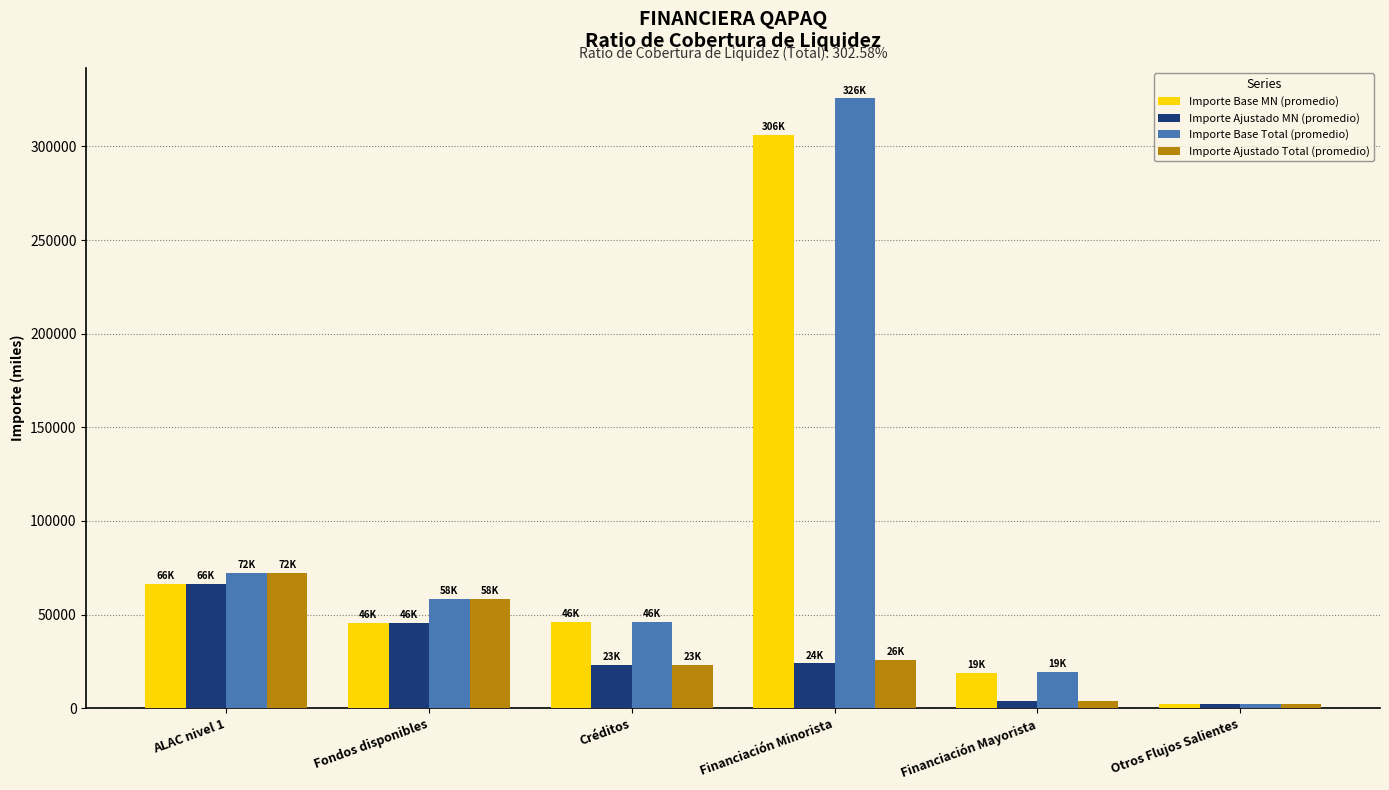

Which series has the widest spread of values?

Importe Base Total (promedio)